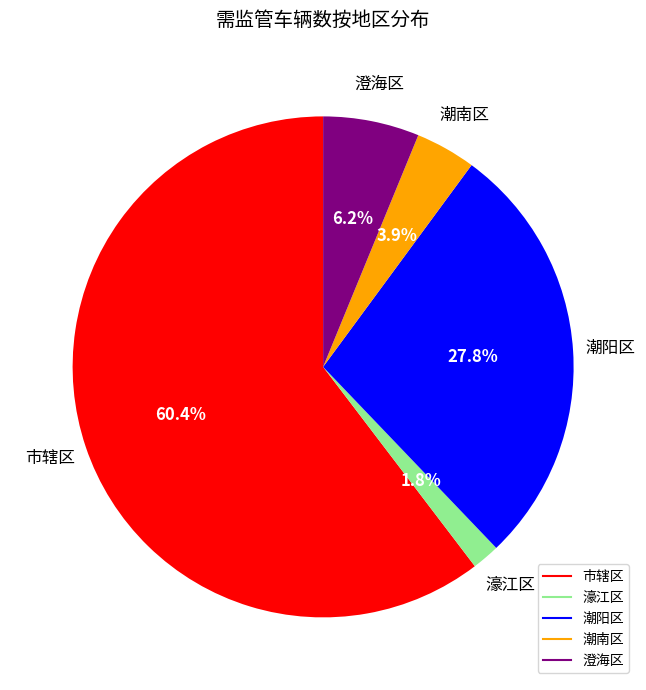

Does any single category account for the majority?

Yes